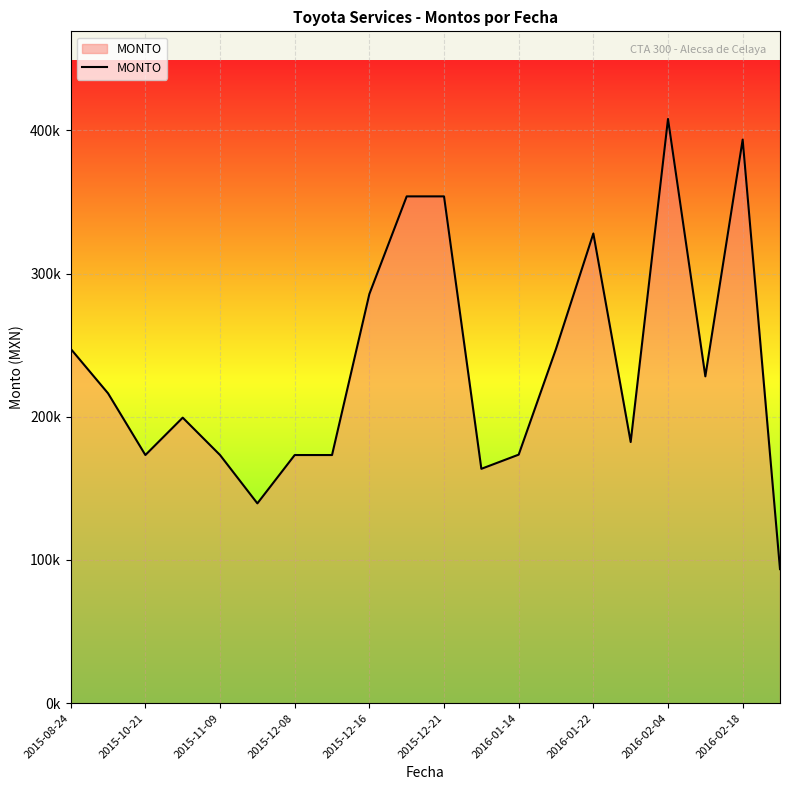

Reading right to left, extract all data points from this chart.

93600.0	393543.4	228226.9	407962.5	182371.9	327984.2	247433.4	173551.9	163651.9	353898.0	353898.0	285712.0	173281.9	173281.9	139520.0	173281.9	199381.9	173281.9	216370.2	247433.4